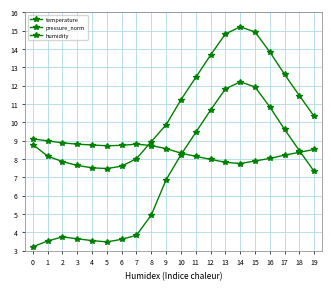

At which category does humidity reach its first local valley?

5